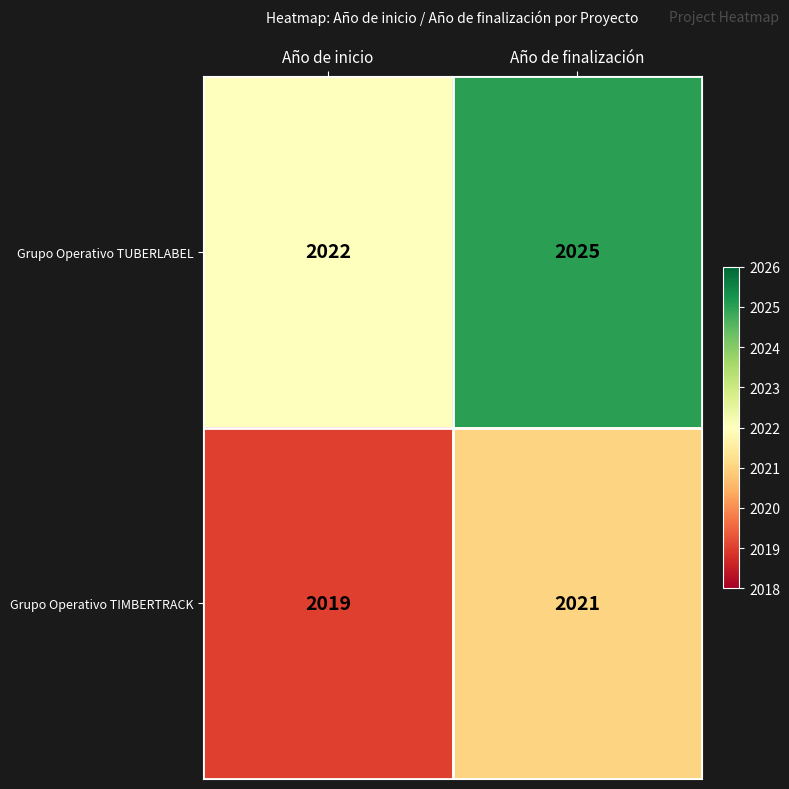

Which category has the lowest value across all series?

Año de inicio